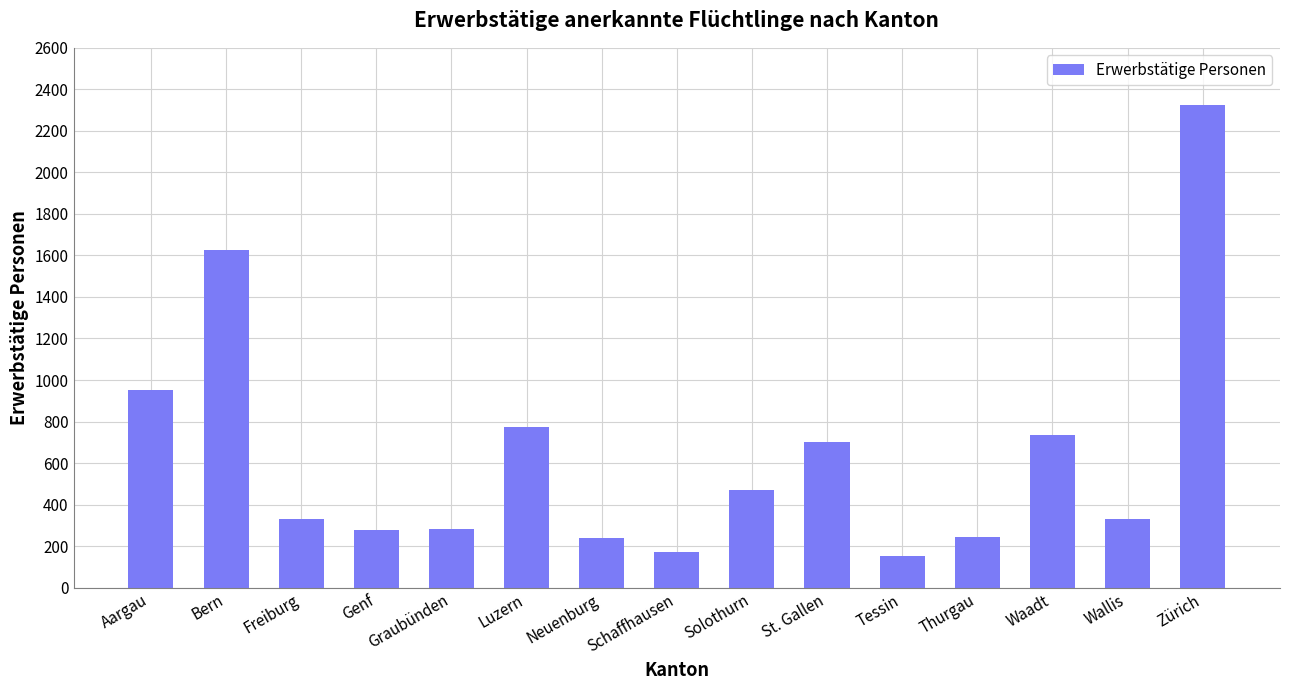

What is the difference between the maximum and minimum values?

2174